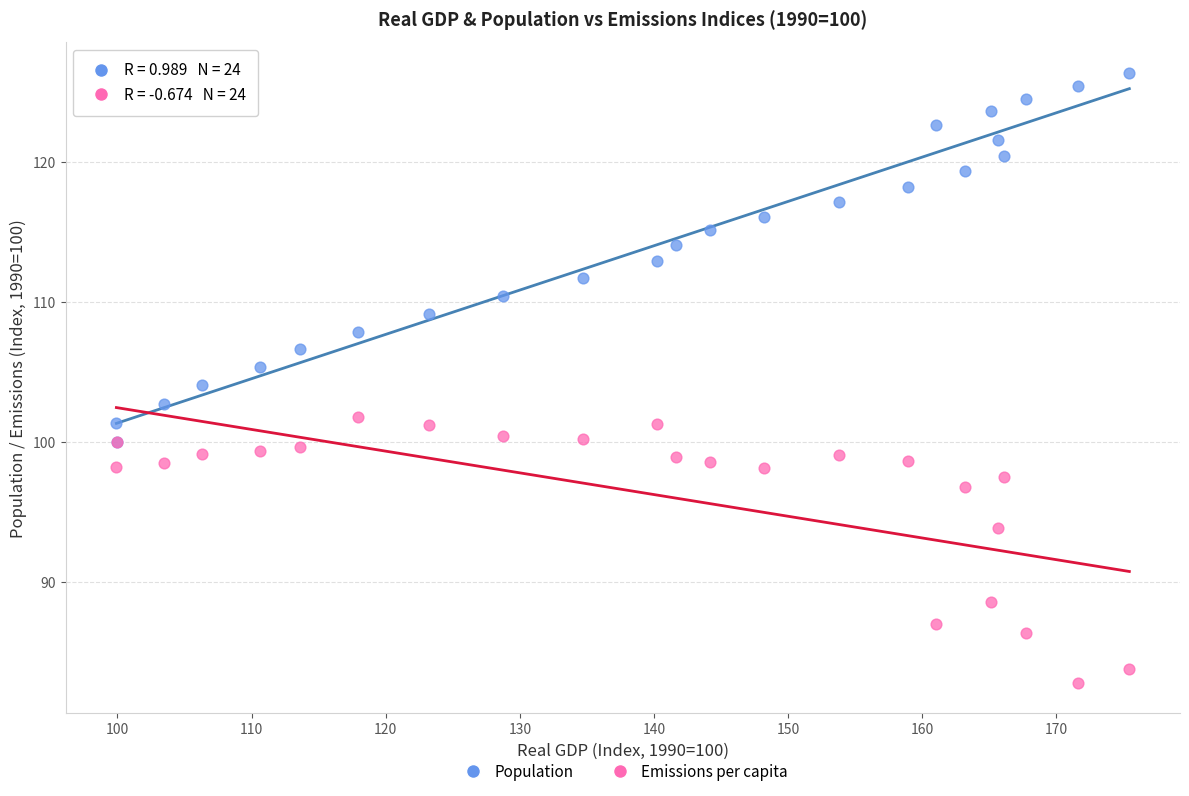

Which series has the widest spread of Y values?

Population